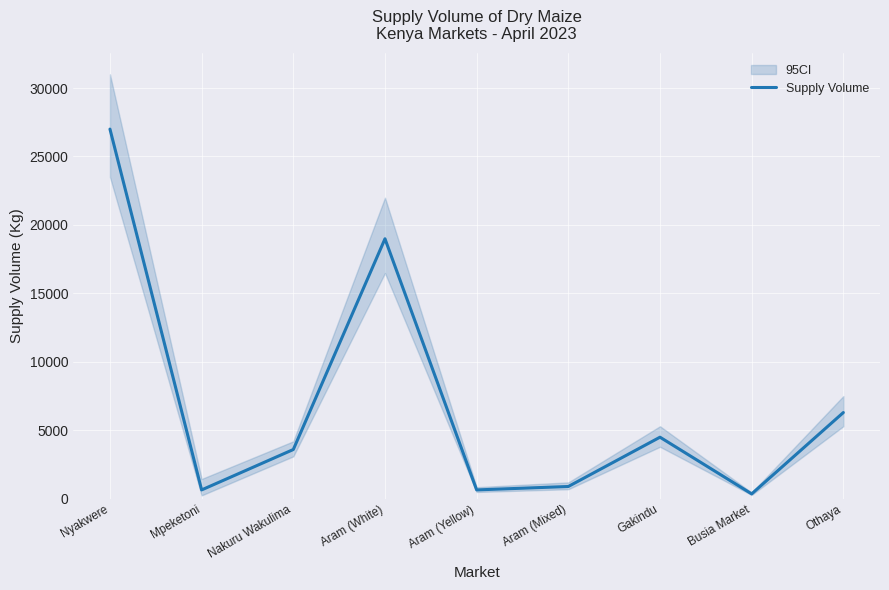

Count the number of categories in the chart.

9